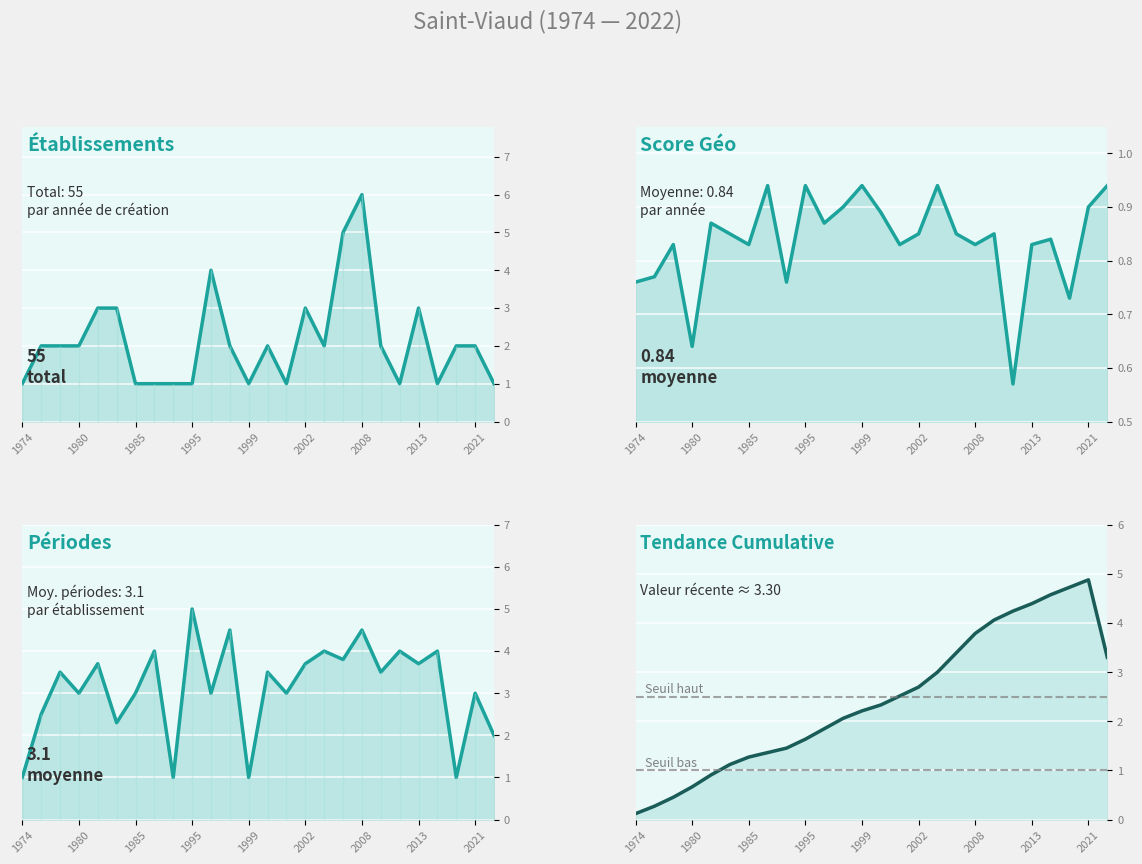

At how many categories does at least one series exceed 5?

1